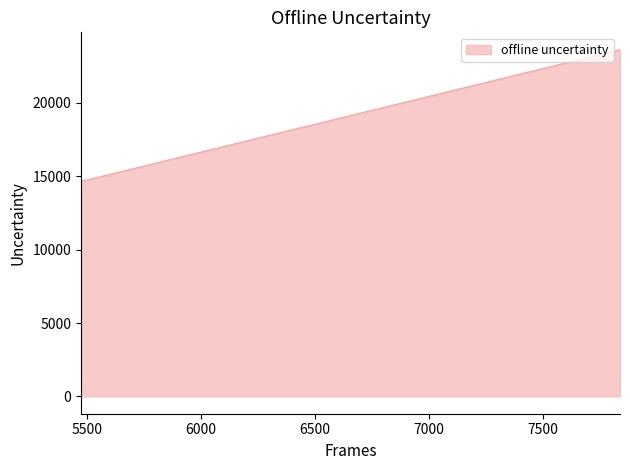

What is the minimum value shown in the chart?

14661